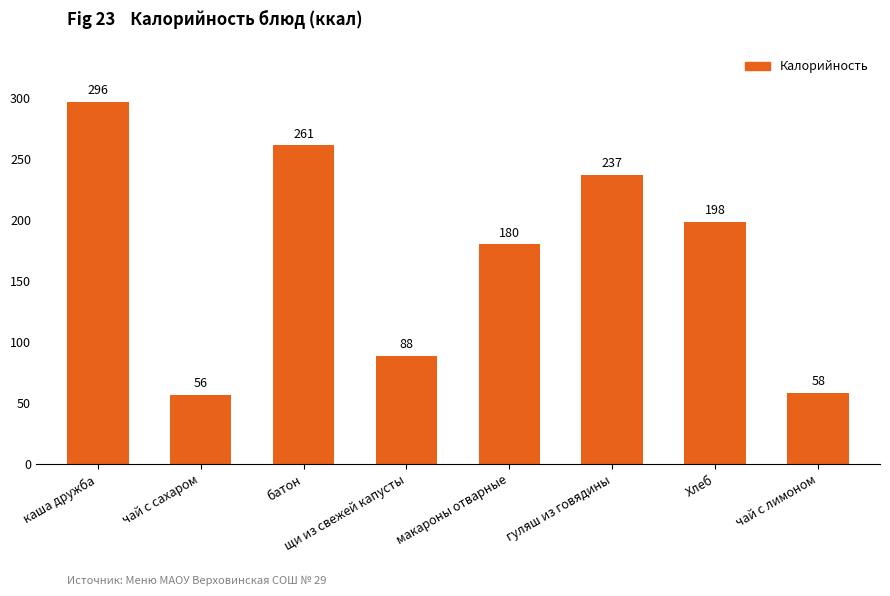

What is the ratio of the value at макароны отварные to the value at батон?

0.7